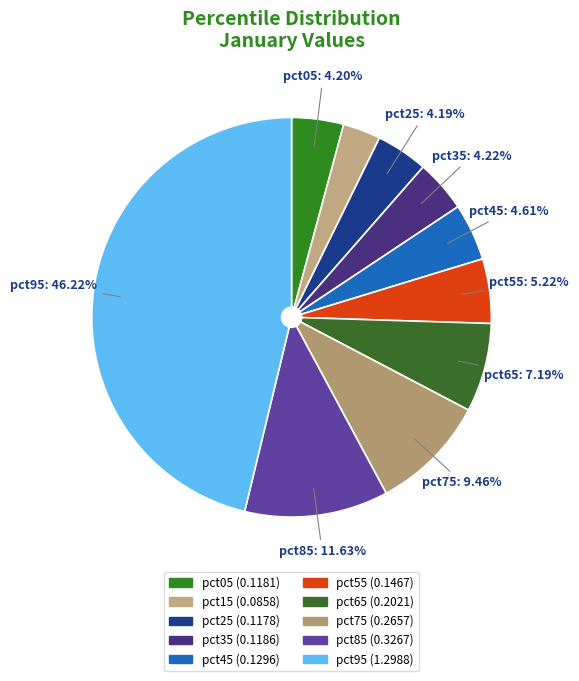

Count the number of slices in the pie.

10